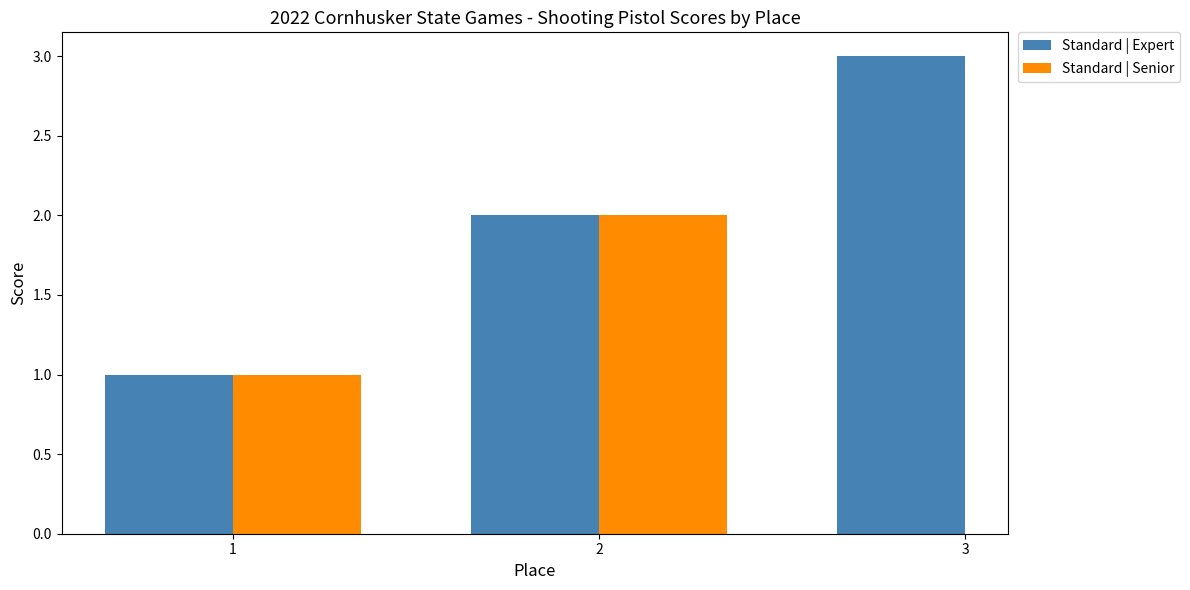

What is the maximum value shown in the chart?

3